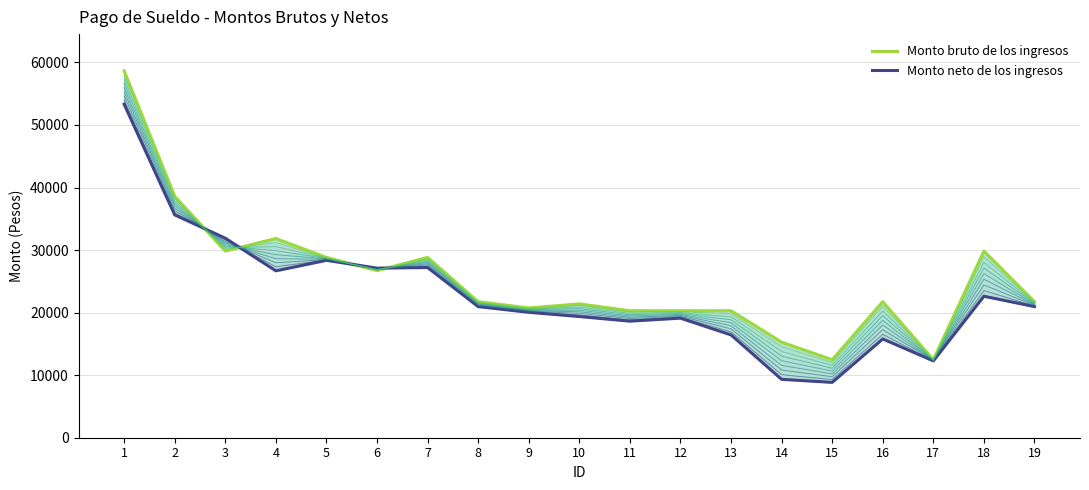

Which label corresponds to the largest value in the chart?

1